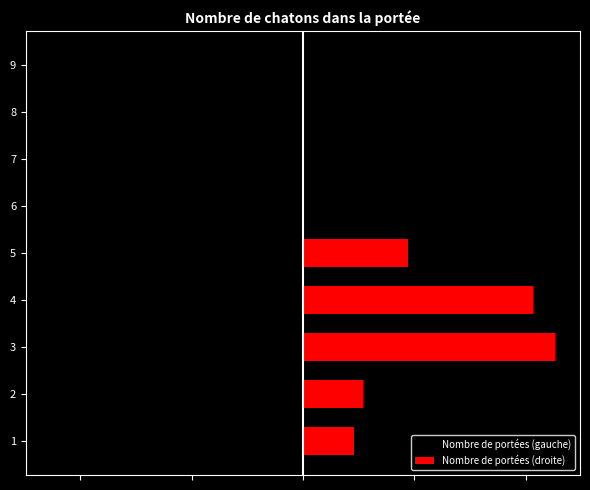

What value does the Nombre de portées (gauche) series have at 5, to the nearest 50?

-50